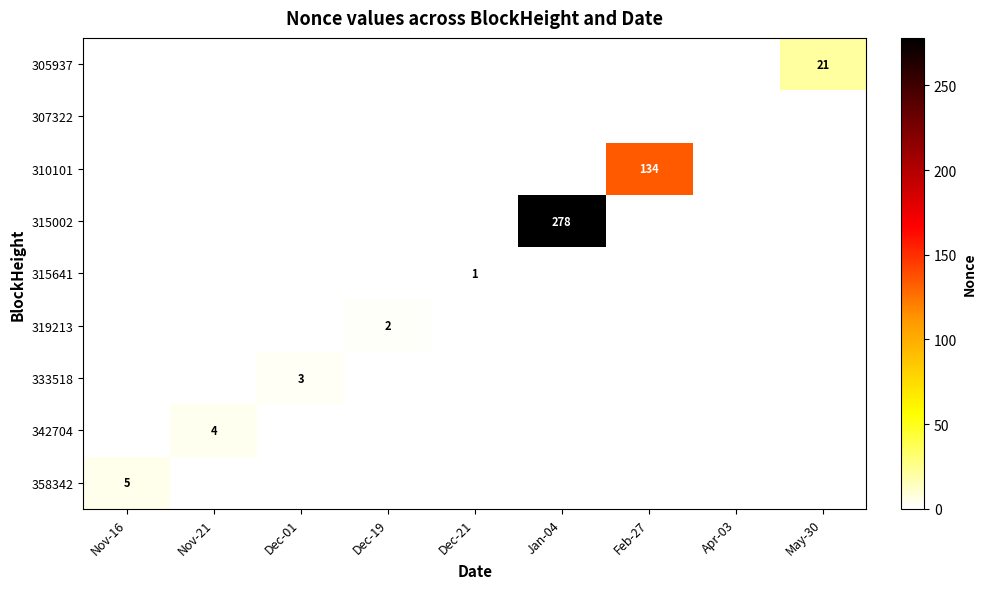

Which series changed the most between Dec-19 and Apr-03?

319213